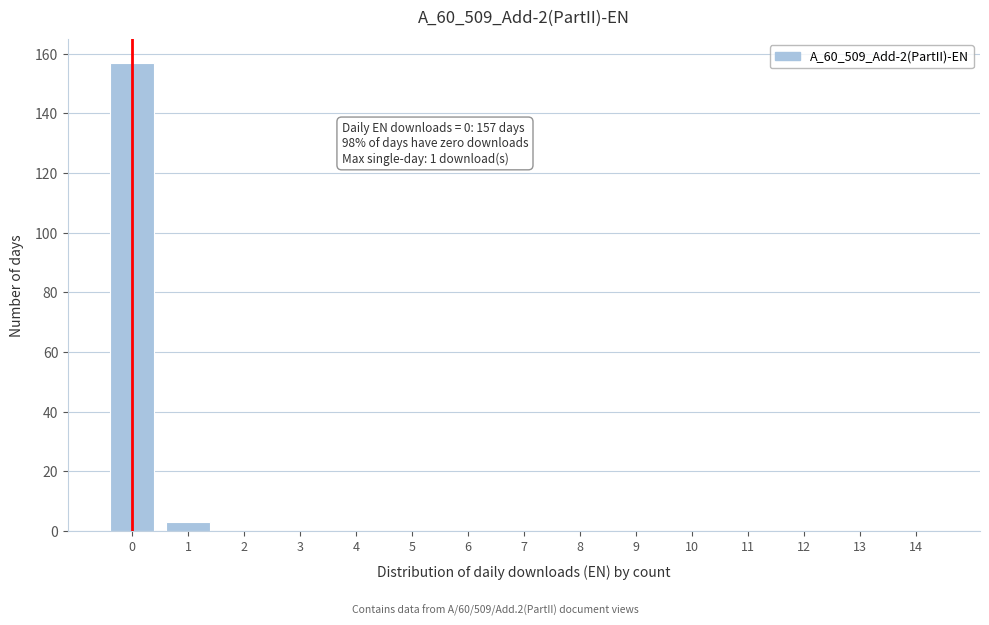

Reading left to right, what are all the values shown in this chart?

0=157	1=3	2=0	3=0	4=0	5=0	6=0	7=0	8=0	9=0	10=0	11=0	12=0	13=0	14=0